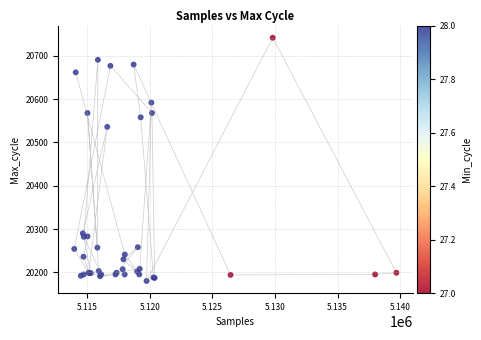

What Y value in the scatter plot is closest to 20461?

20536